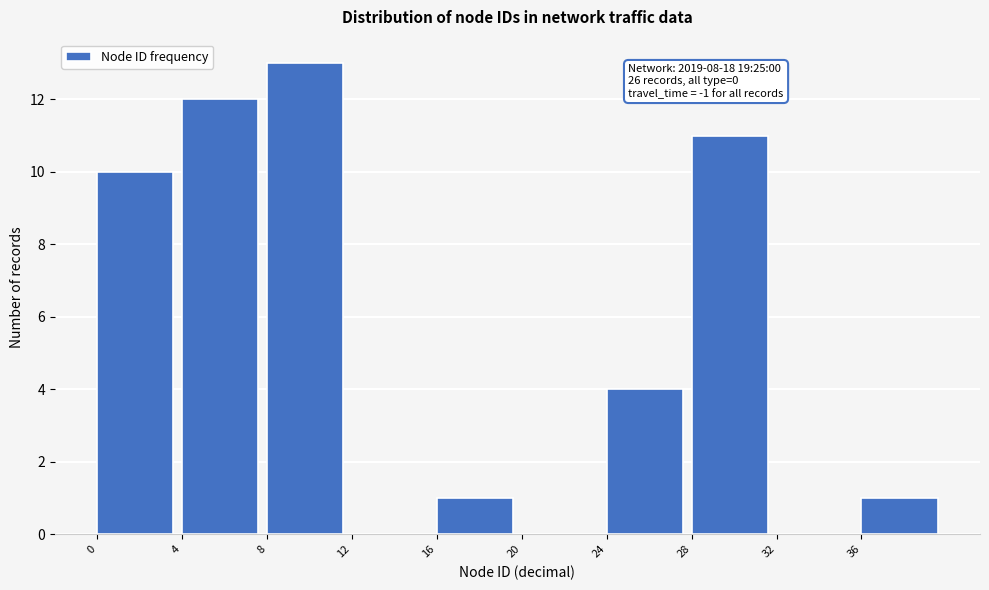

Over which range of the x-axis is the bar tallest?

8 to 12